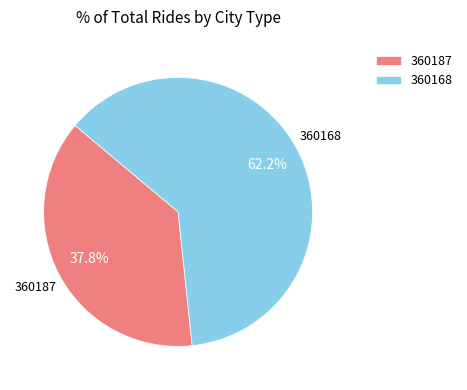

To the nearest percent, what is the average slice percentage?

50%